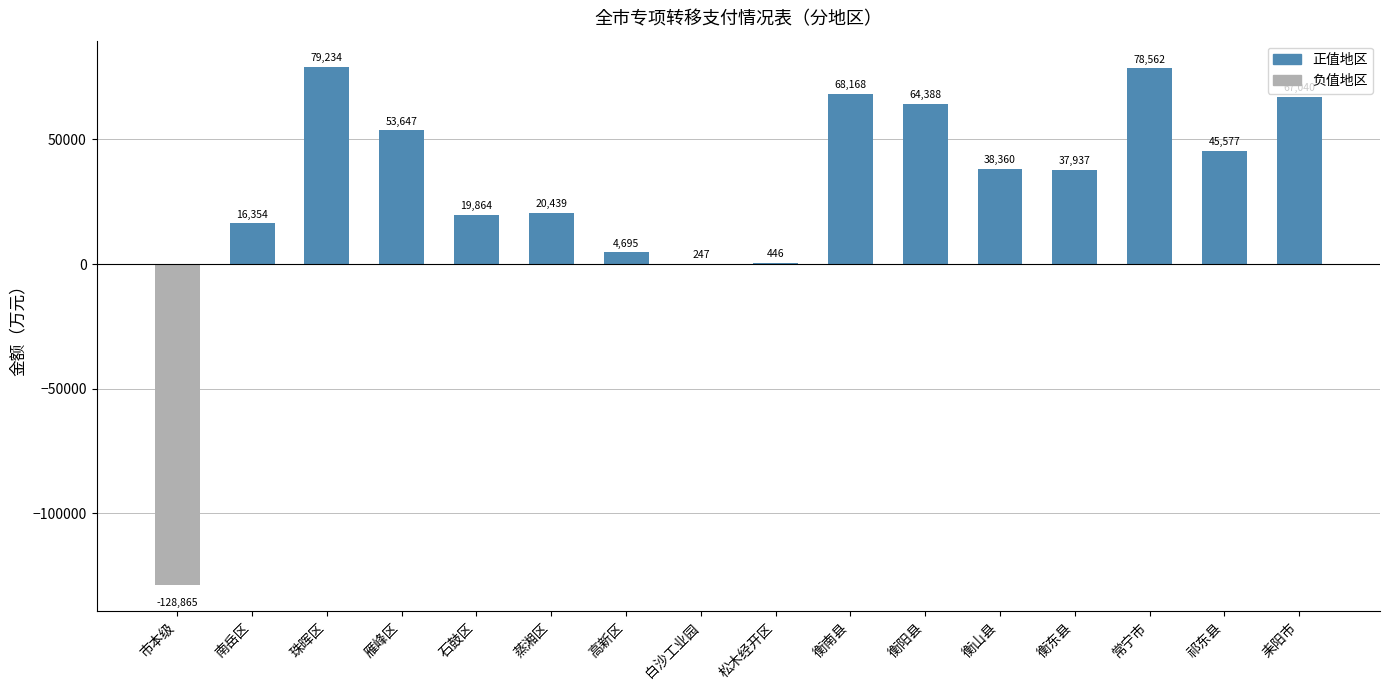

The chart shows a value of 134129 at 珠晖区. True or false?

False